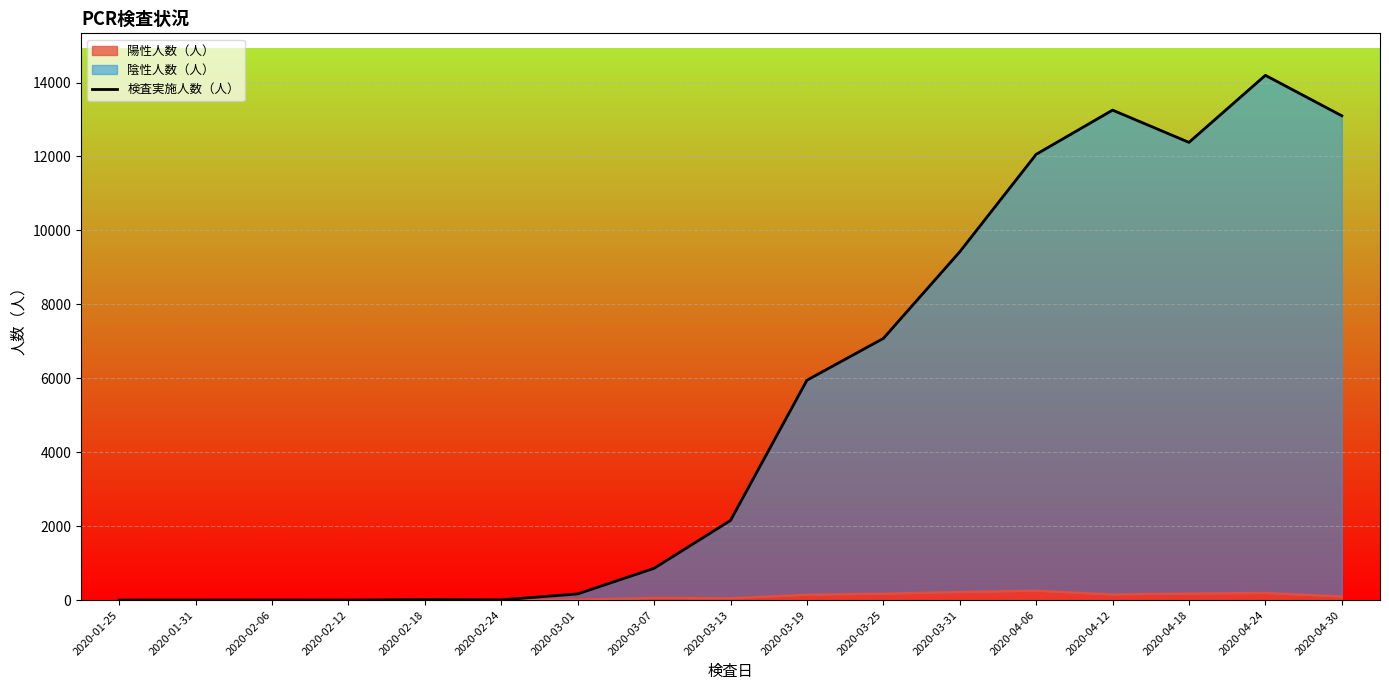

The chart shows a value of 5198 at 2020-04-18. True or false?

False